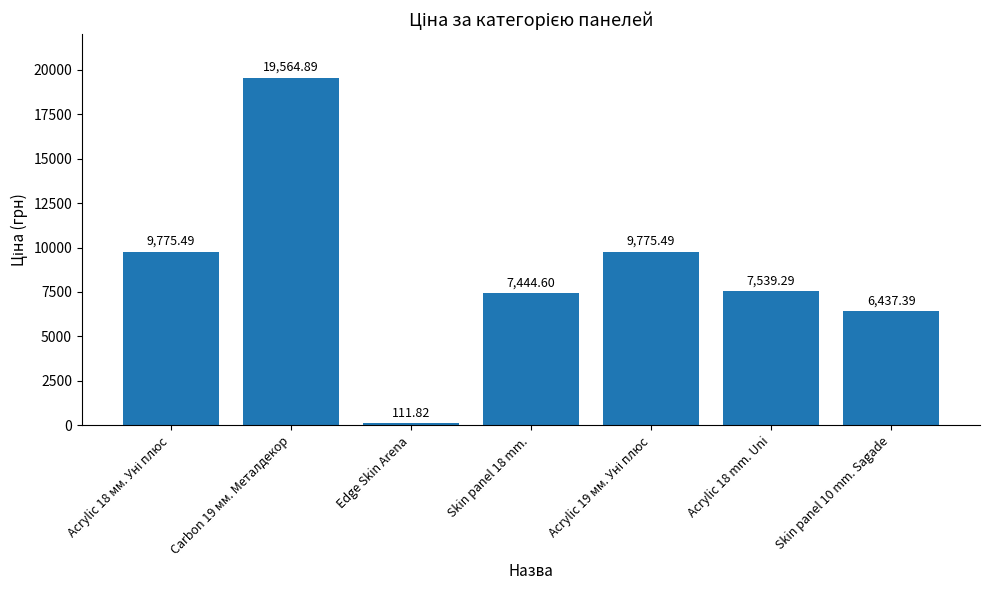

What is the smallest value displayed?

111.8